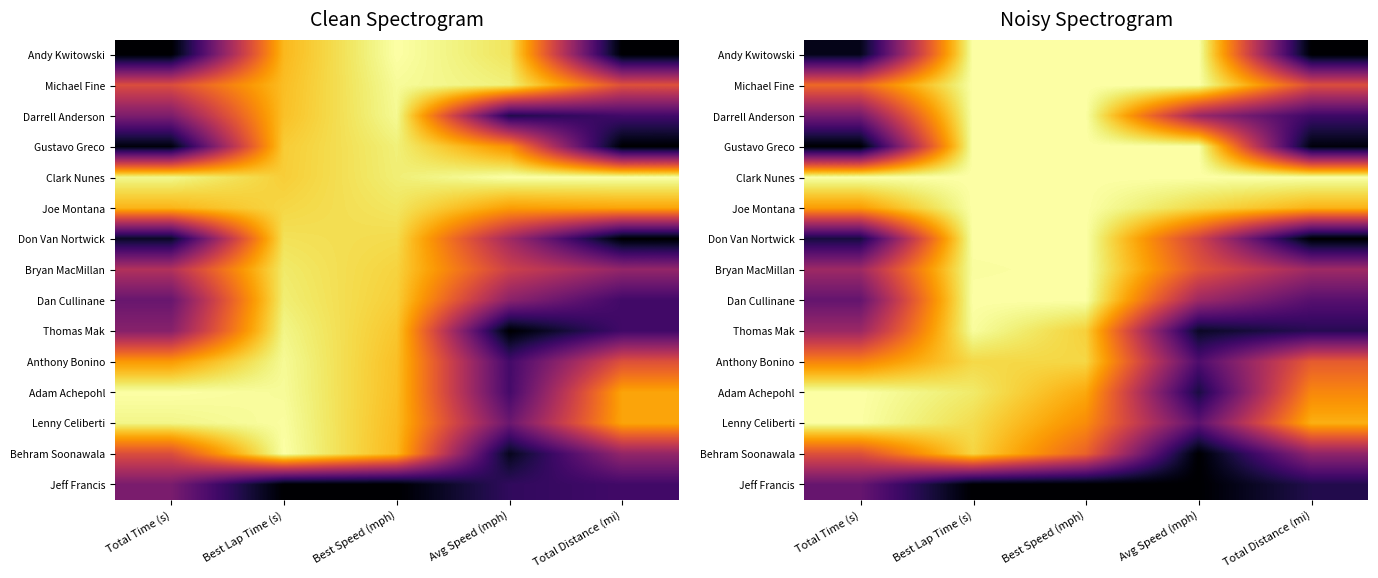

Which series has the largest range (max minus min)?

Andy Kwitowski